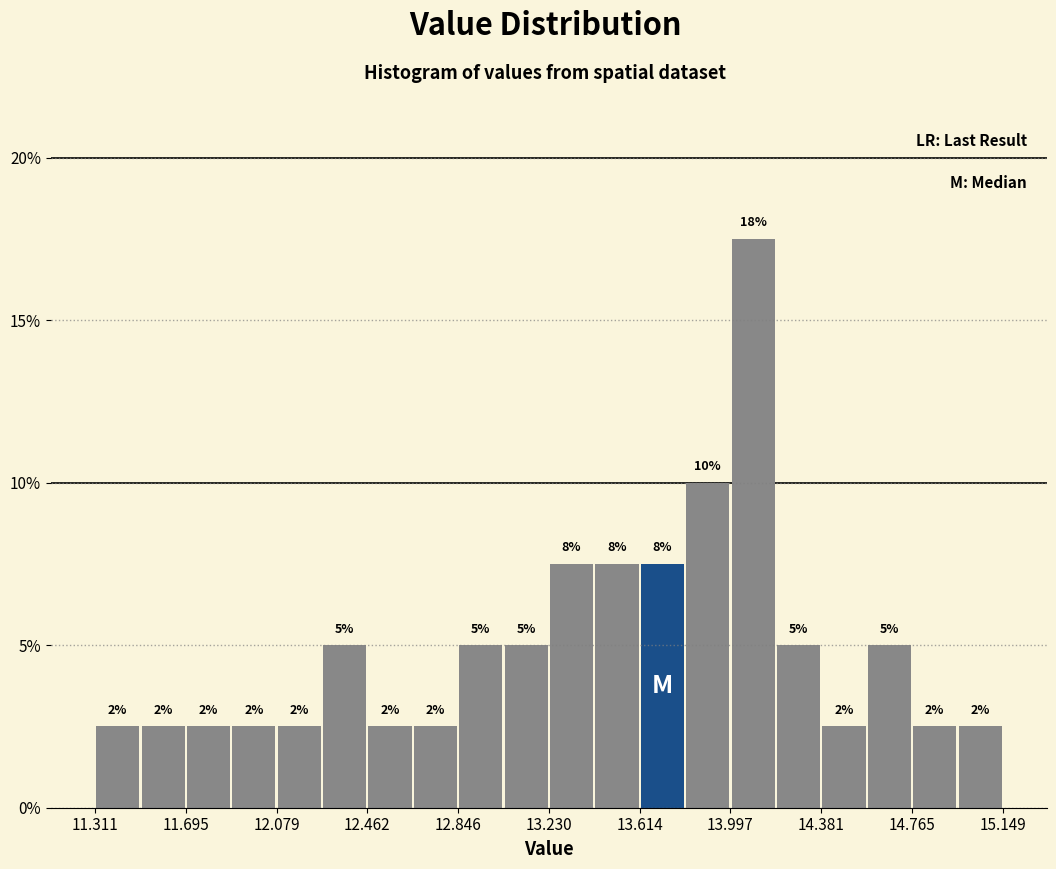

Around what value on the x-axis is the tallest bar? Give the approximate position of its centre, as read against the axis.

14.10